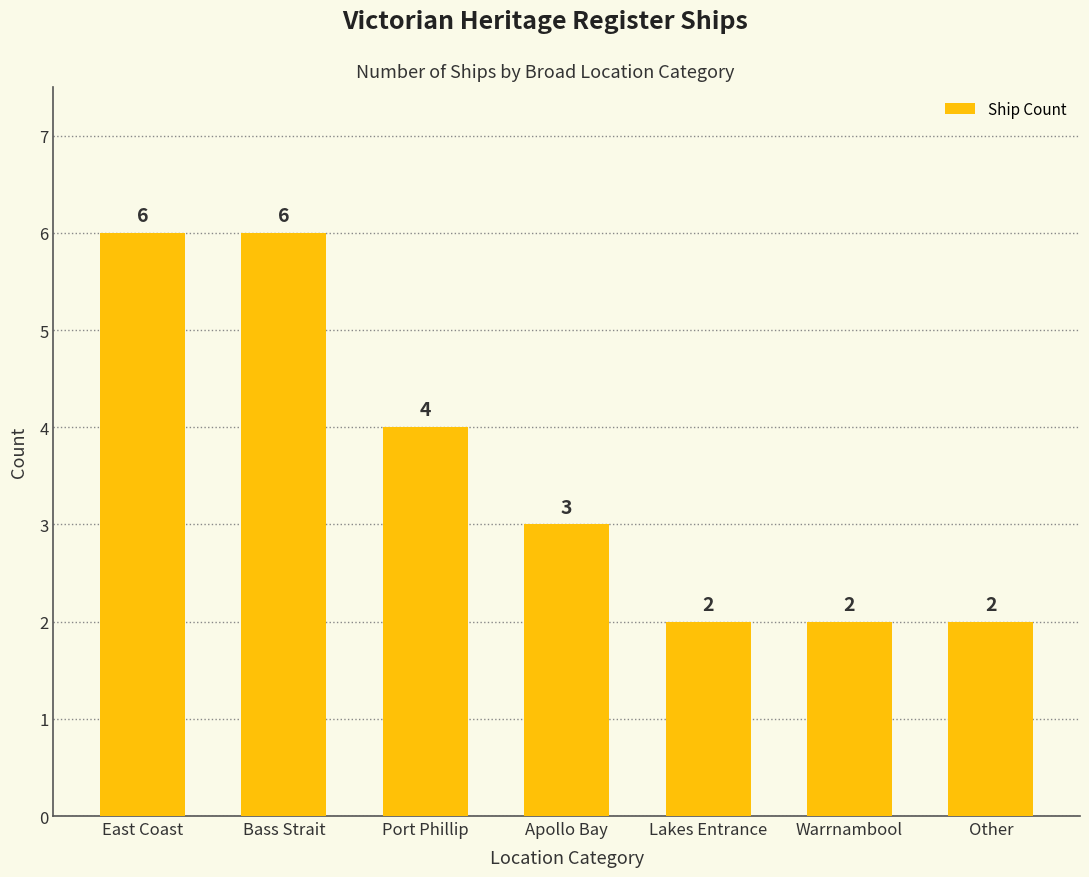

Is it true that the value at Port Phillip is 4?

True